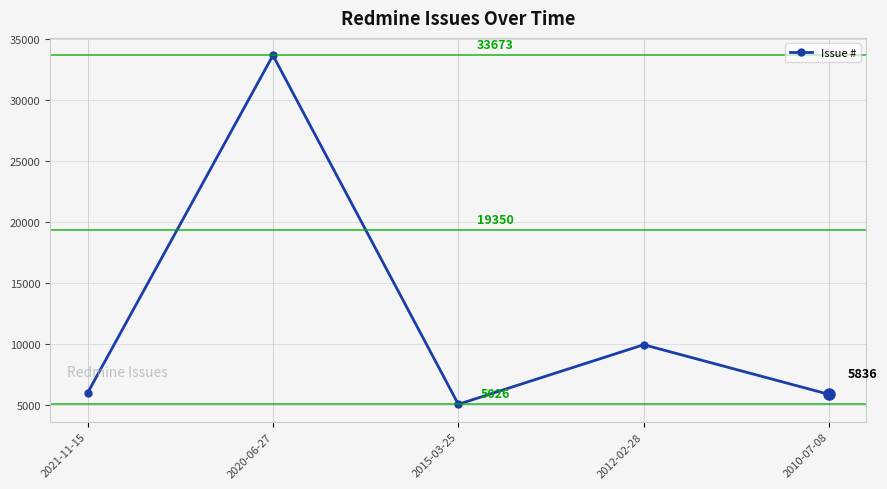

Reading left to right, list all the values displayed in this chart.

2021-11-15=5953	2020-06-27=33673	2015-03-25=5026	2012-02-28=9915	2010-07-08=5836